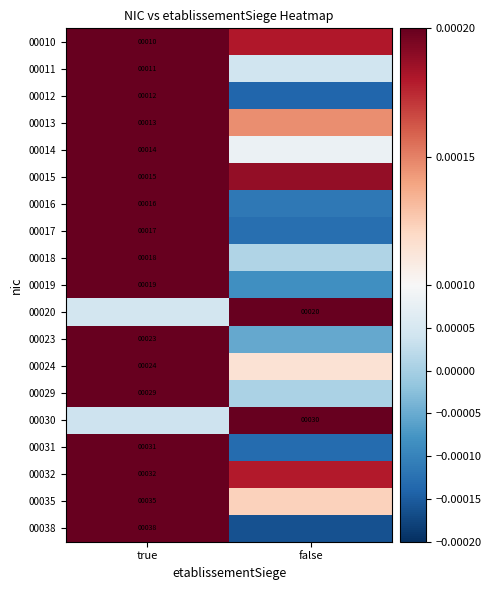

Where is 00023 nearest to the value 0?

false